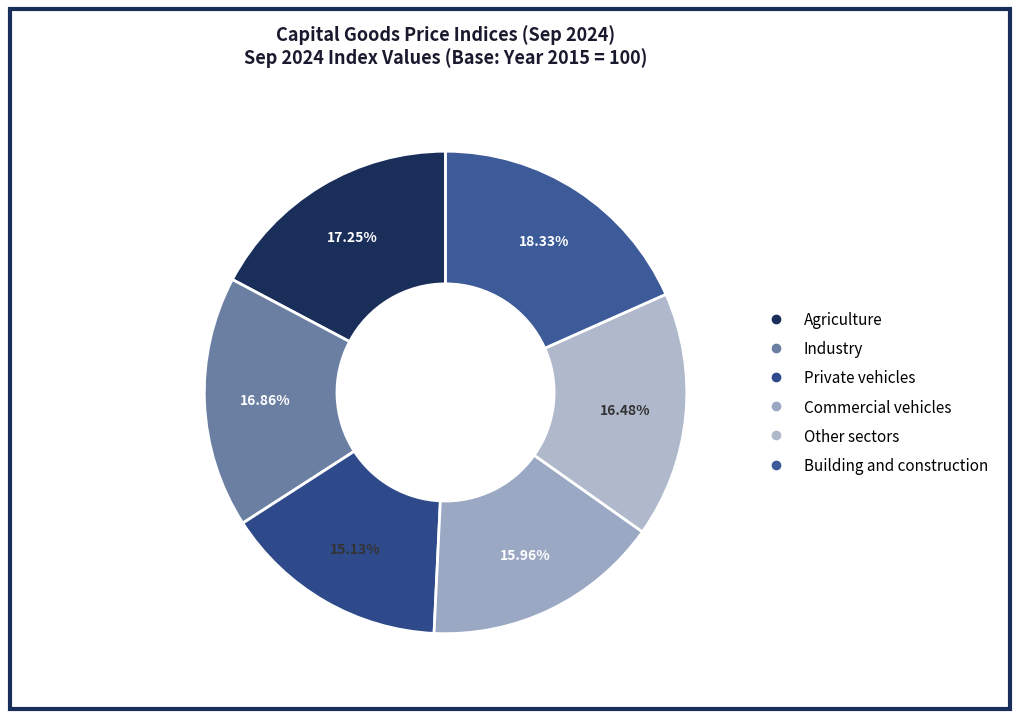

Which slice is the smallest?

Private vehicles